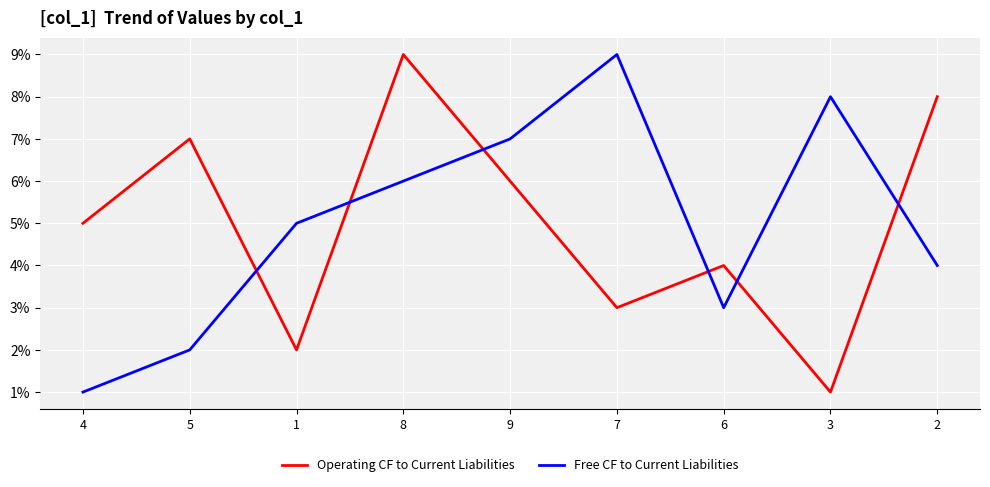

Between which two adjacent categories do Operating CF to Current Liabilities and Free CF to Current Liabilities first intersect?

5 and 1